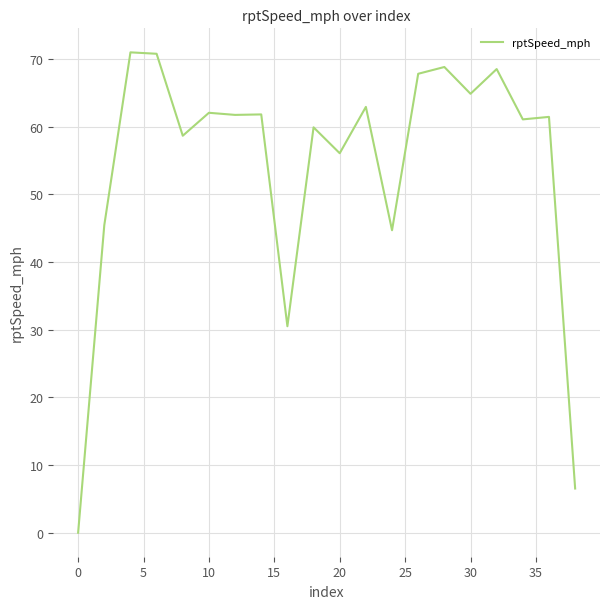

True or false: the data has more than 1 interior local peaks.

True